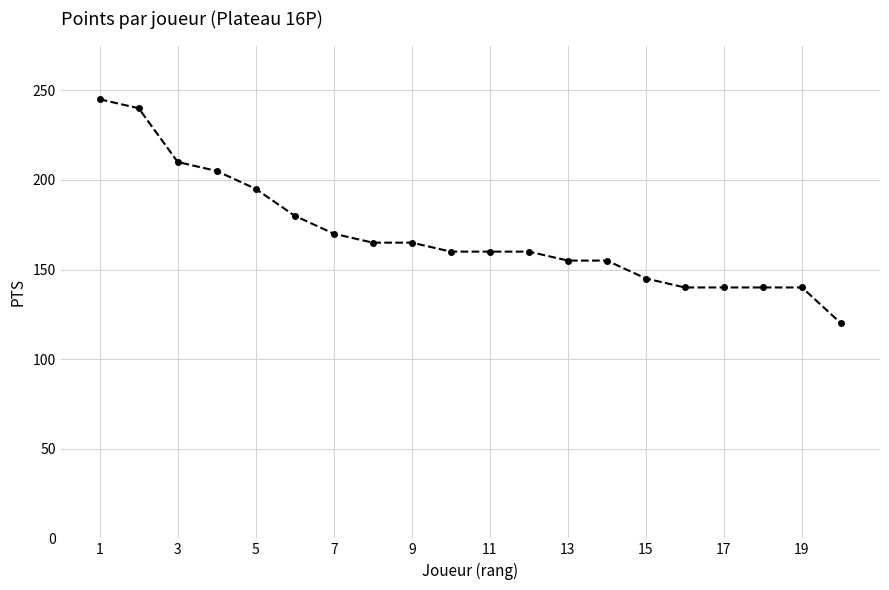

What is the difference between the maximum and minimum values?

125